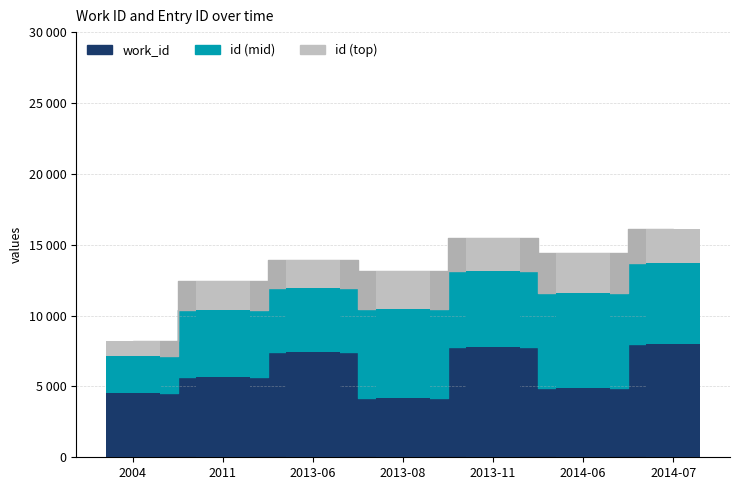

What value does the data have at 2014-07, to the nearest 100?

8000